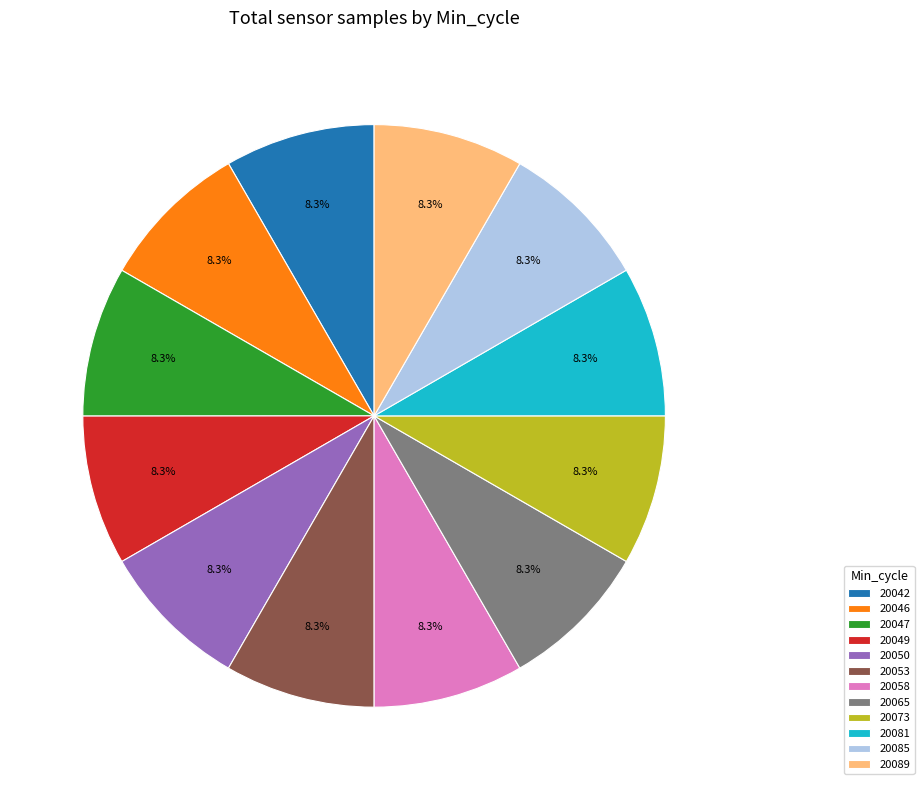

What percentage do 20085 and 20049 together represent?

16.7%